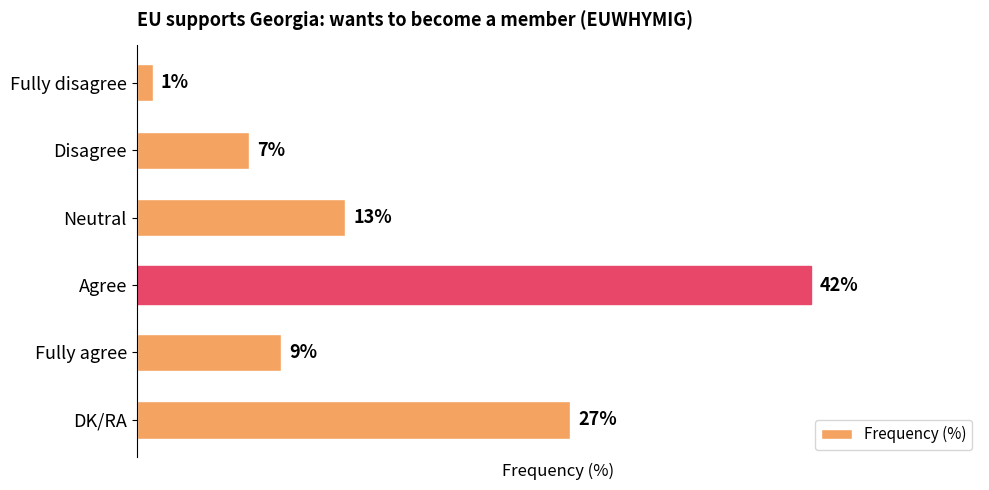

Between Agree and DK/RA, which is larger?

Agree